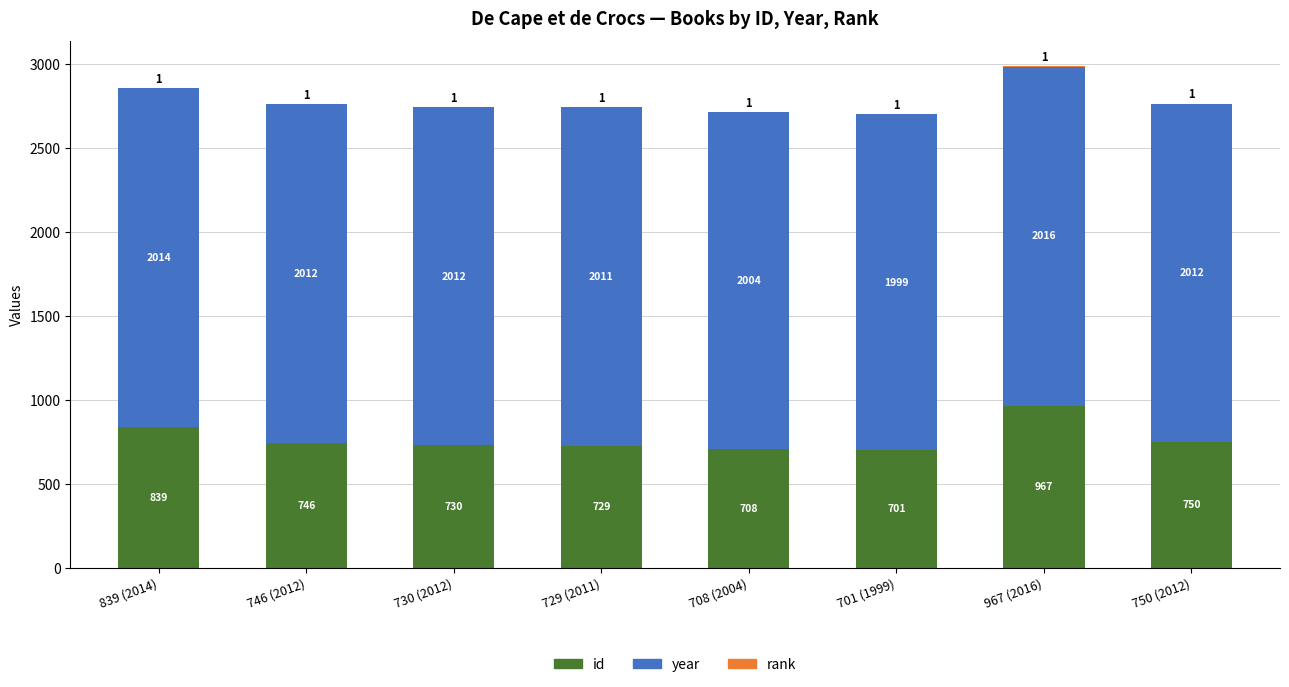

What is the maximum value for id?

967